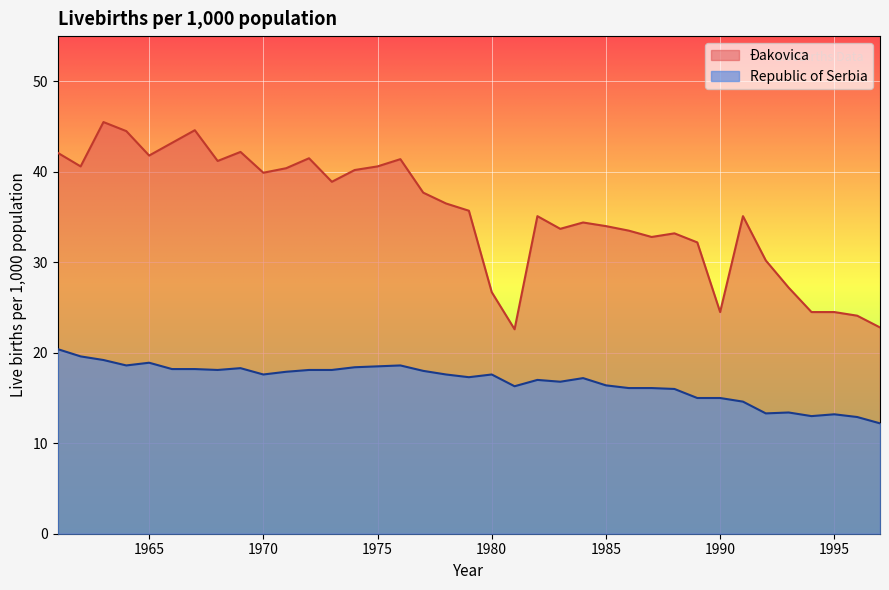

True or false: Đakovica and Republic of Serbia intersect in this chart.

False